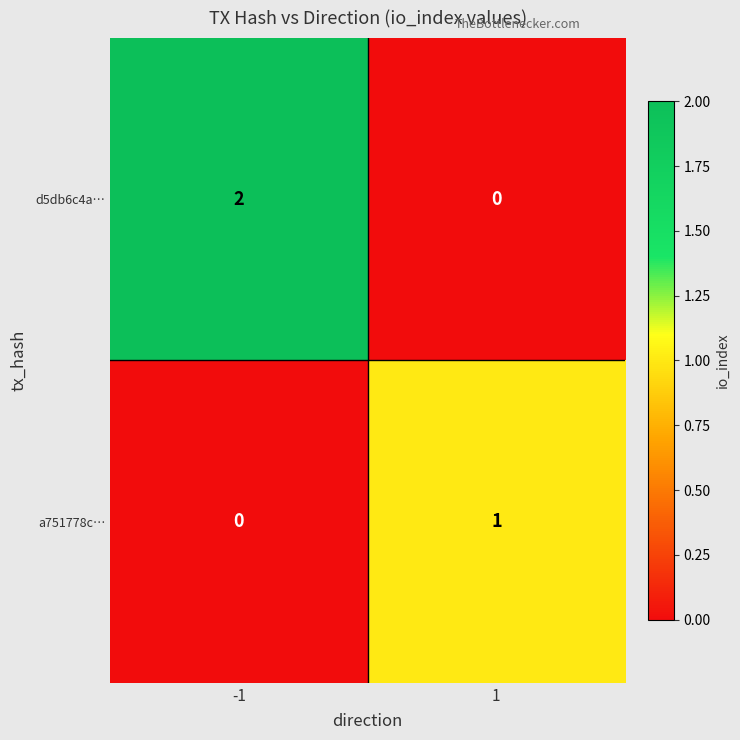

Rank the series at 1 from lowest to highest value.

d5db6c4a…, a751778c…